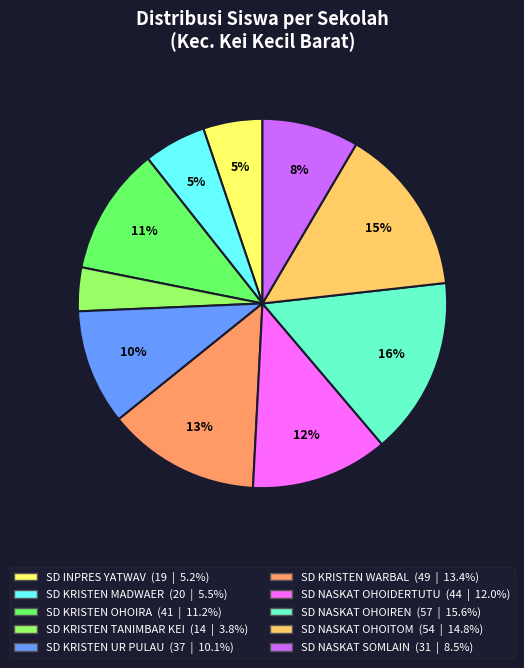

Which slice is the smallest?

SD KRISTEN TANIMBAR KEI